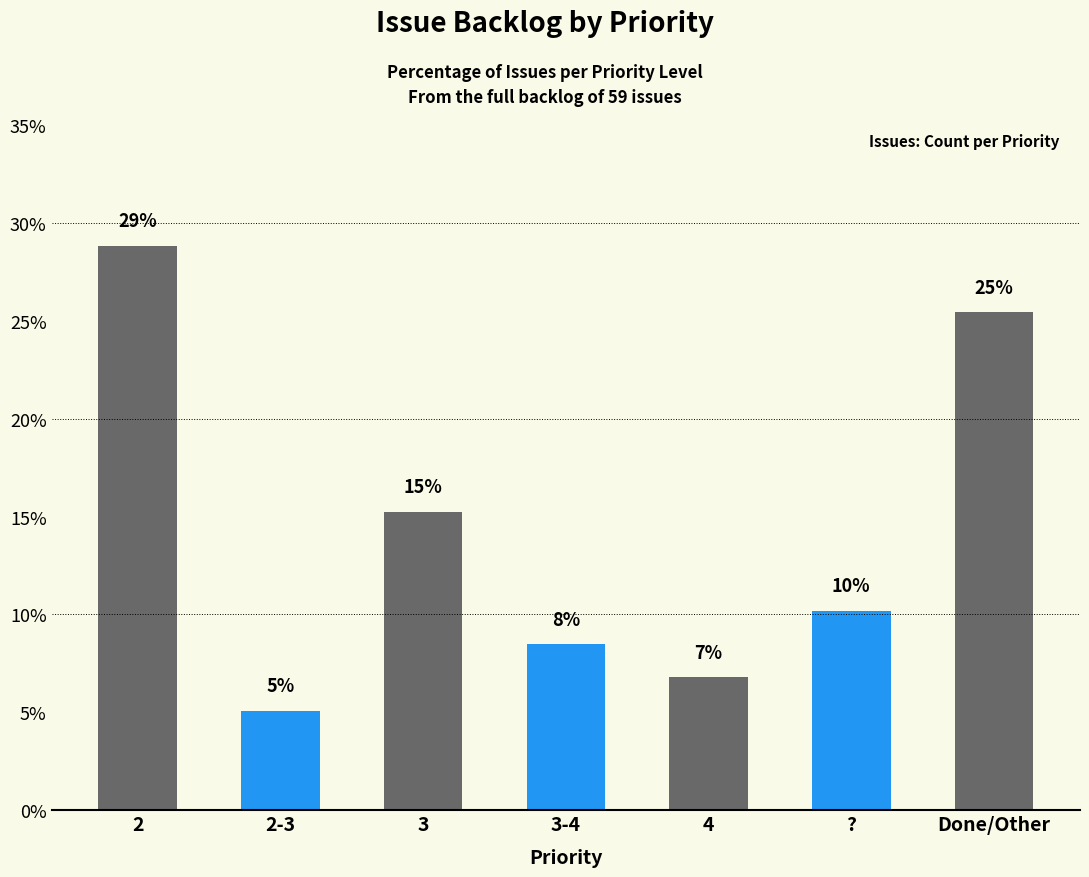

How many bars are there in total?

7